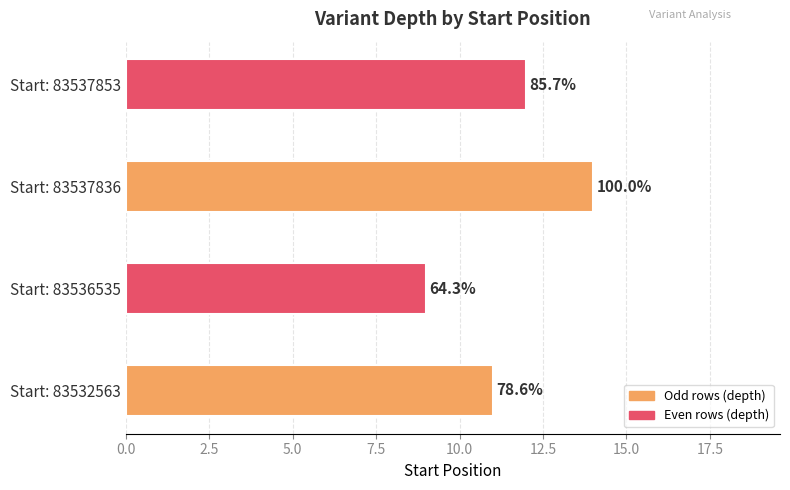

What is the value of the 4th bar from the left?

12